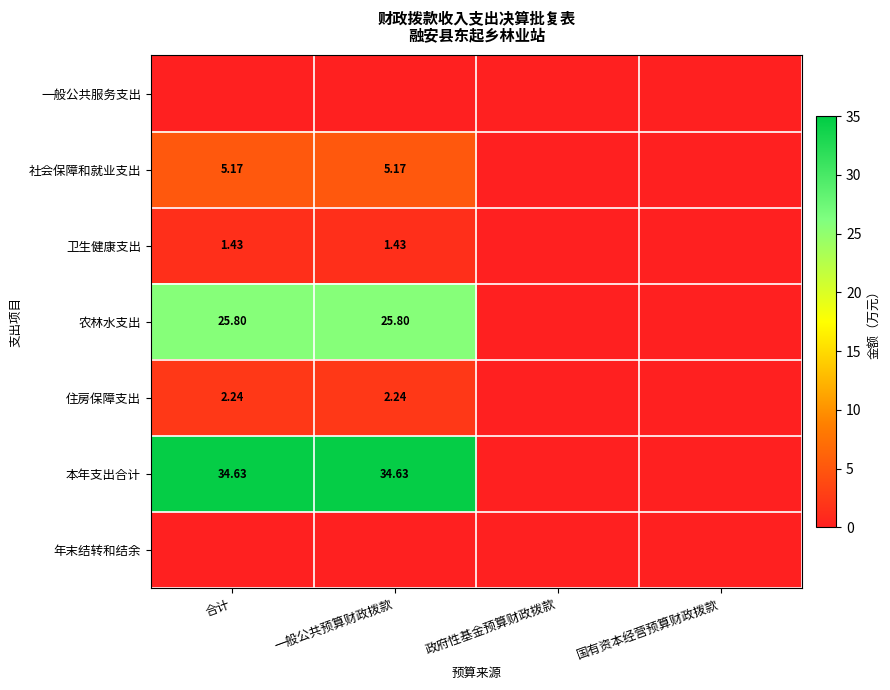

Is the value of 住房保障支出 at 一般公共预算财政拨款 greater than the value of 卫生健康支出 at 一般公共预算财政拨款?

Yes